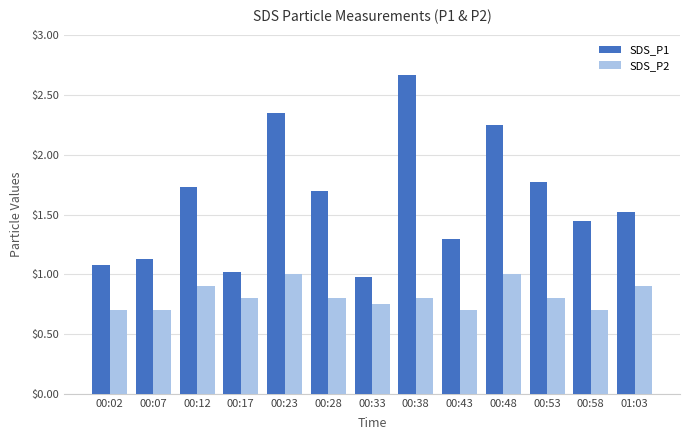

What is the sum of the SDS_P1 values at 00:12 and 00:43?

3.0